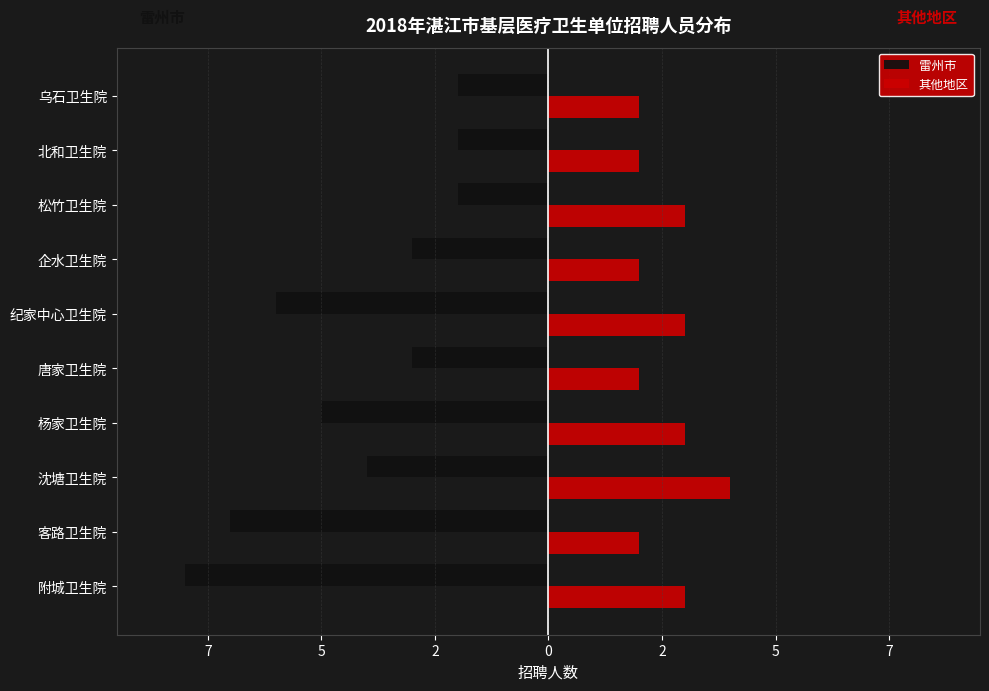

What is the sum of all 雷州市 values?

-42